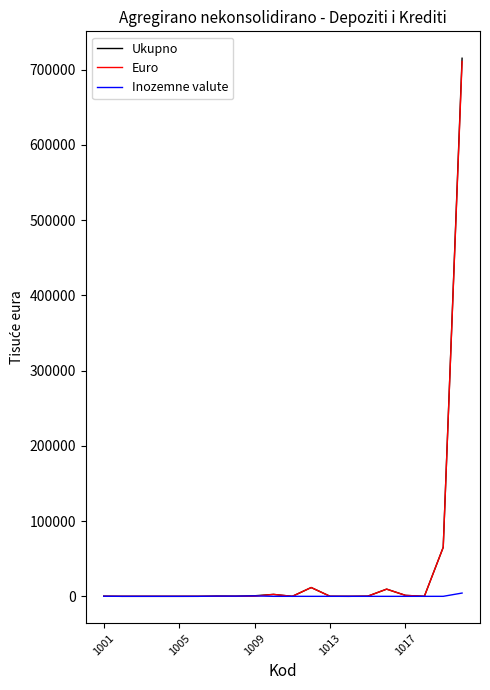

What is the greatest value displayed?

715134